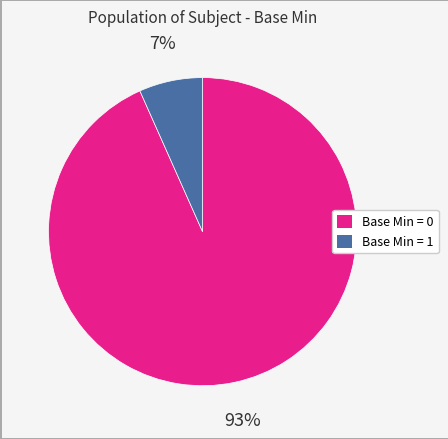

Does any single category account for the majority?

Yes